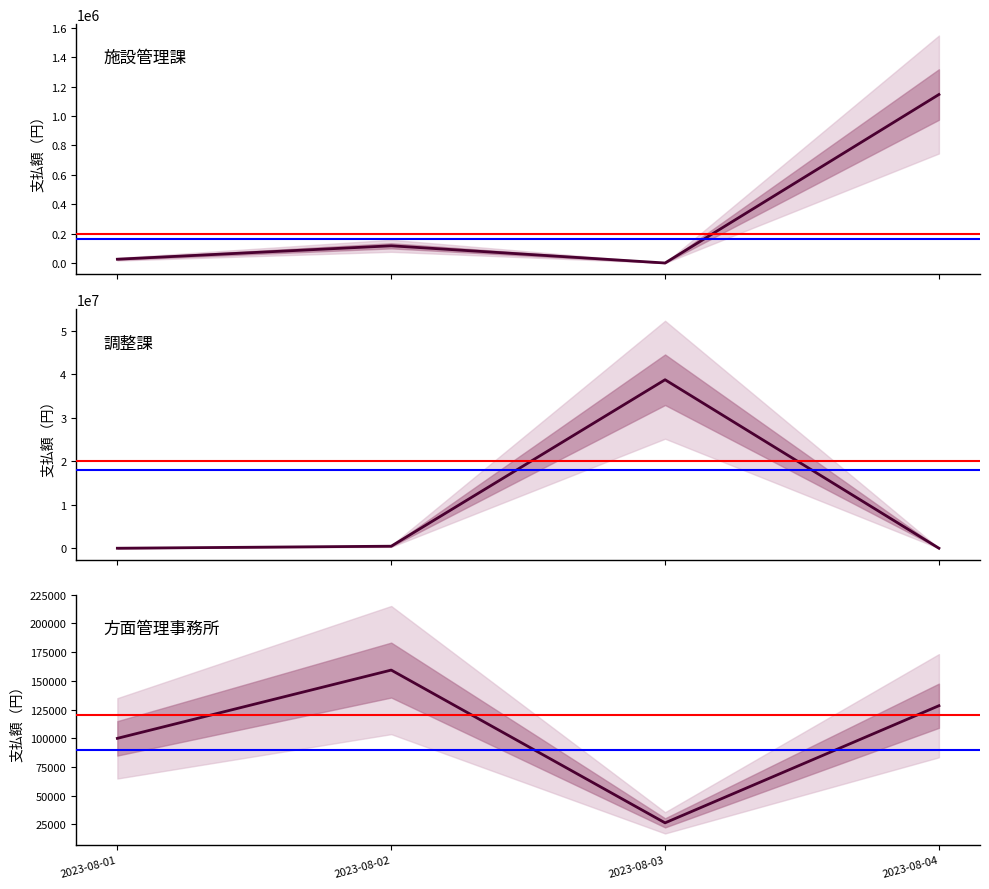

How many intersections are there between 施設管理課 and 調整課?

2